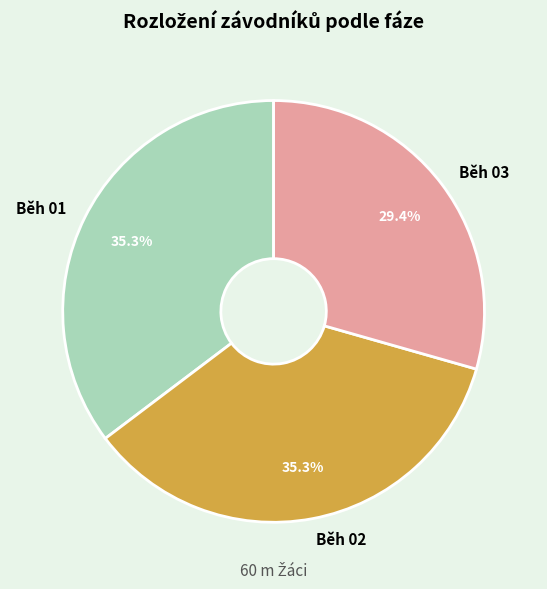

True or false: Běh 03 accounts for 29% of the total.

True